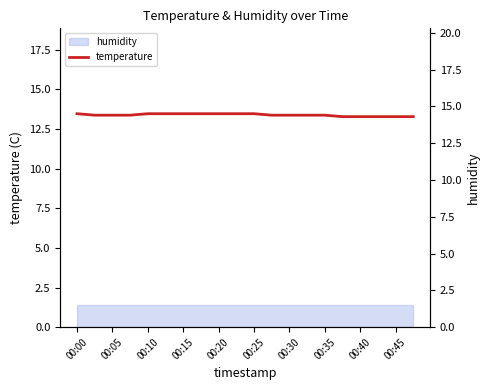

What is the change in value from 00:15 to 10?

+0.1